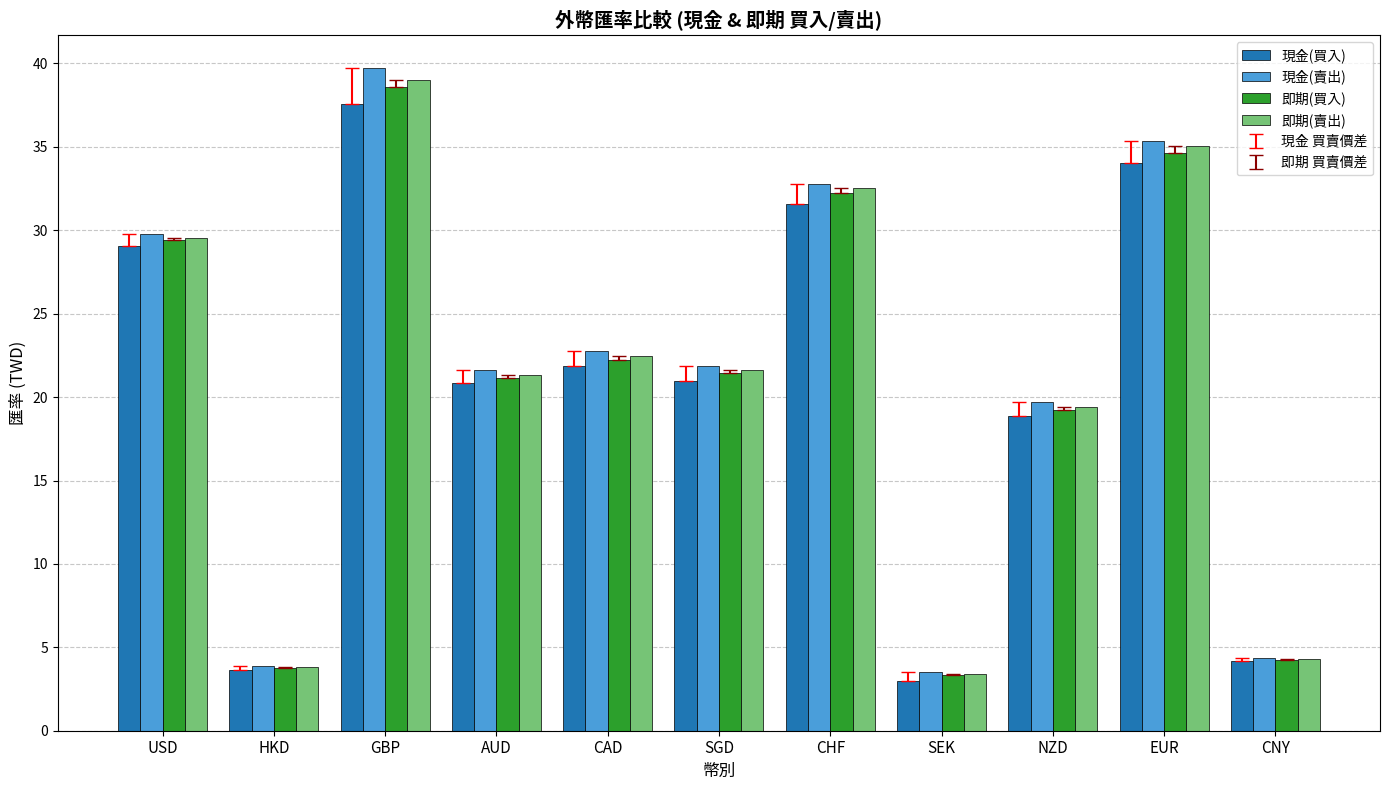

What is the average value of the 即期(買入) series?

20.9